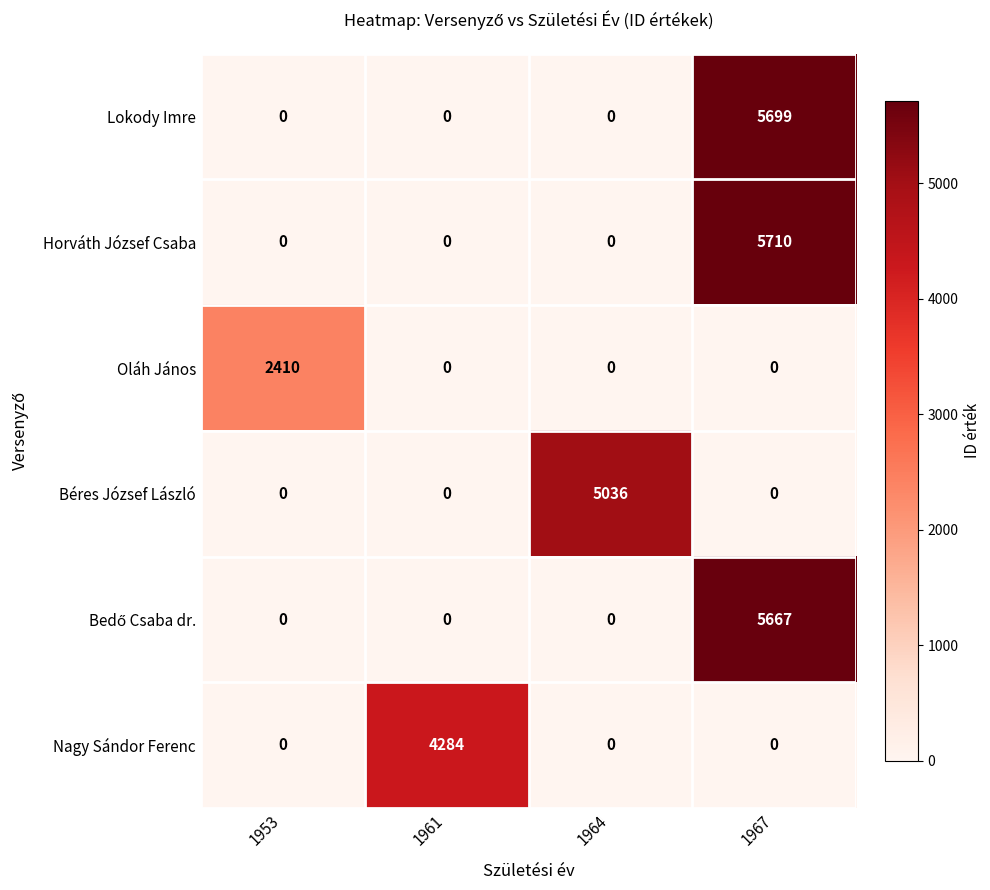

The Horváth József Csaba series shows 0 at 1964. True or false?

True